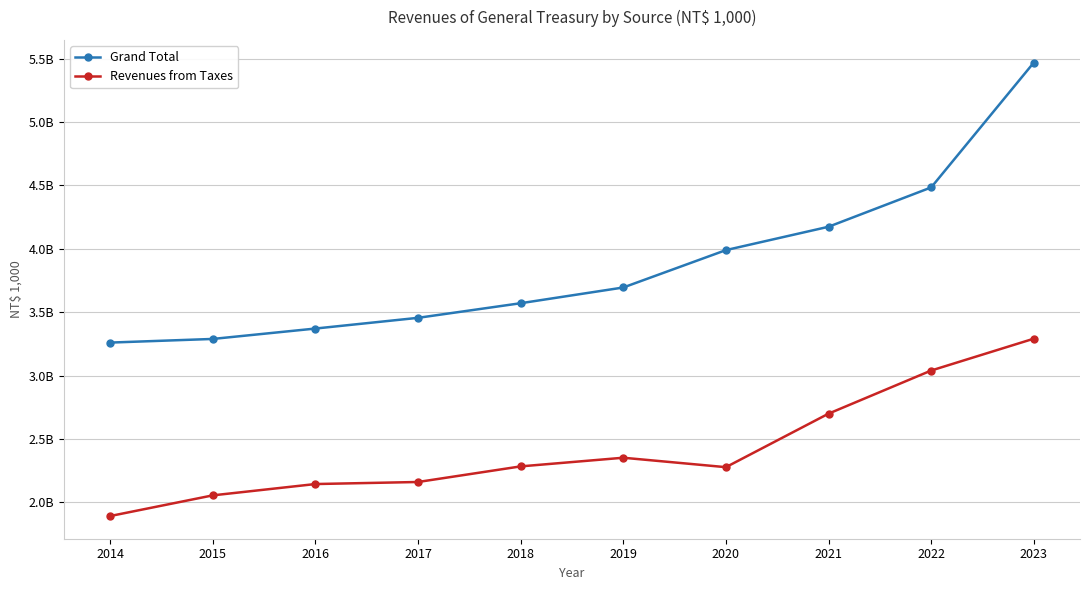

Which series changed the most between 2019 and 2021?

Grand Total